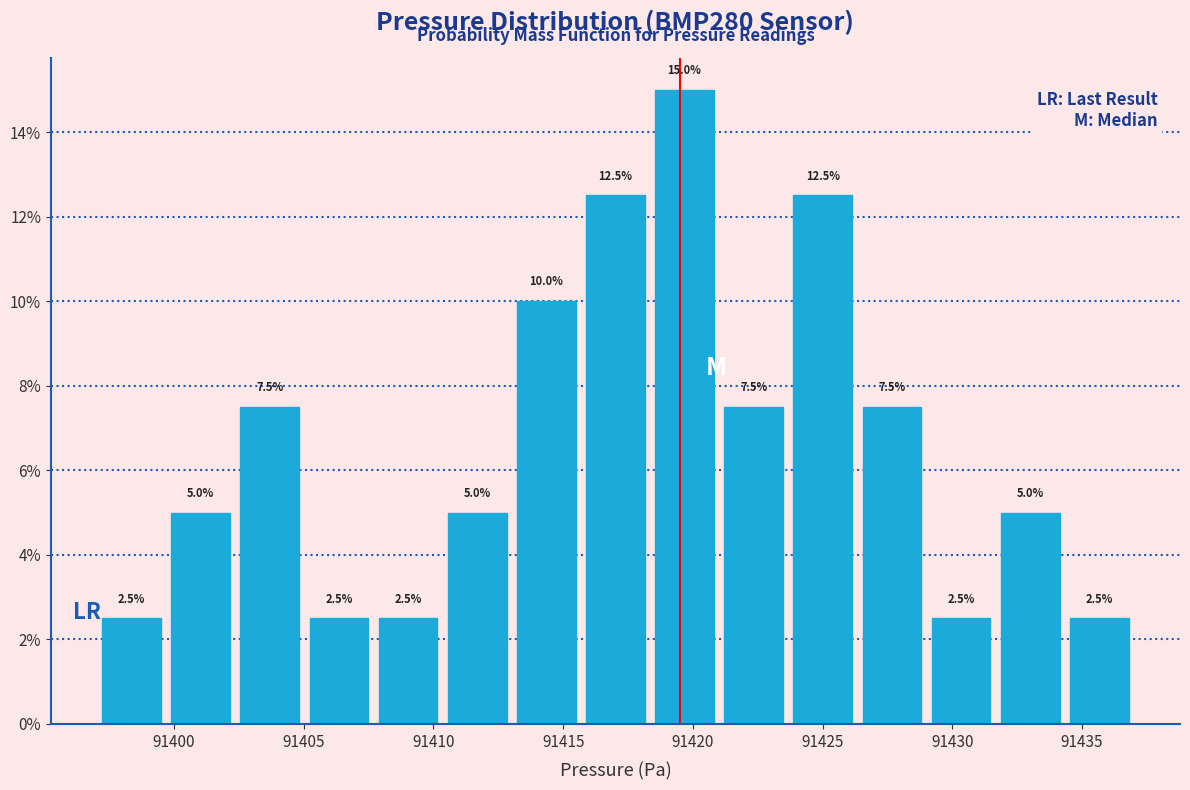

Which range on the x-axis has the tallest bar?

91418.5 to 91421.0